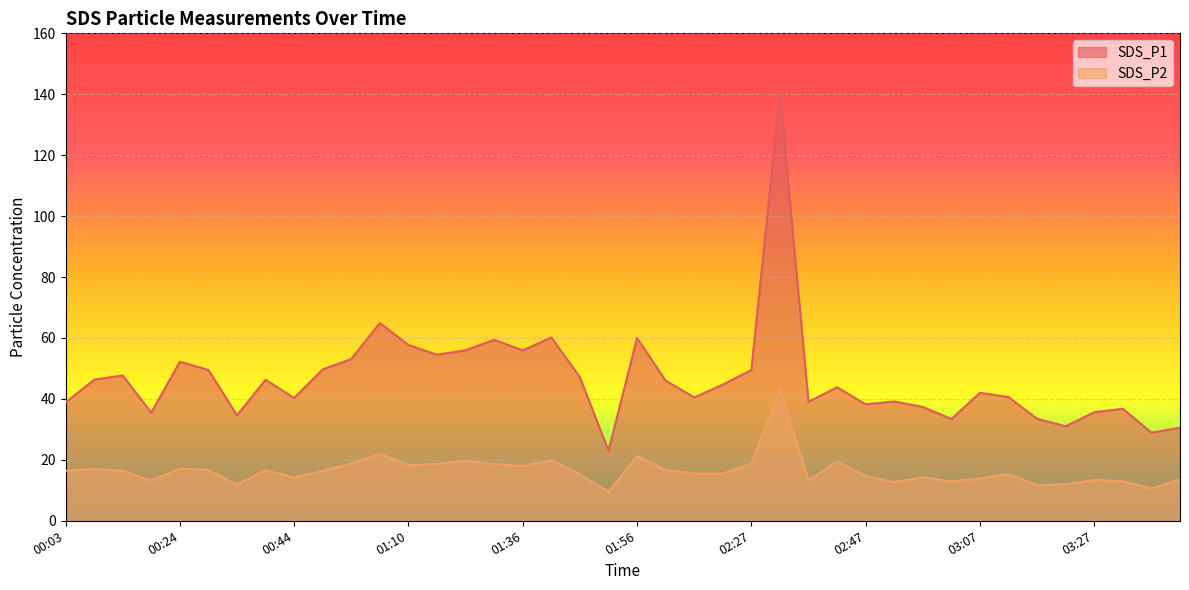

The value of SDS_P1 at 03:27 is 35.6. True or false?

True